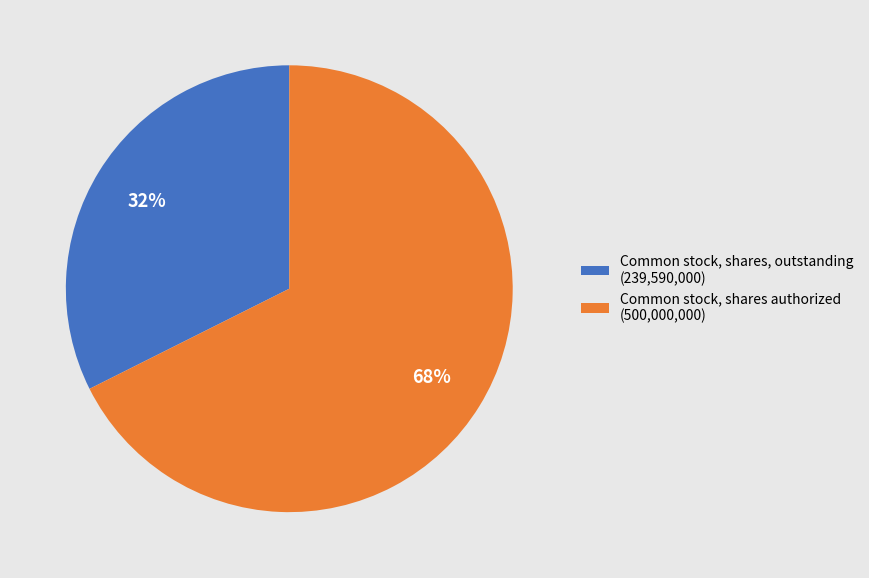

Between Common stock, shares, outstanding (239,590,000) and Common stock, shares authorized (500,000,000), which is larger?

Common stock, shares authorized (500,000,000)